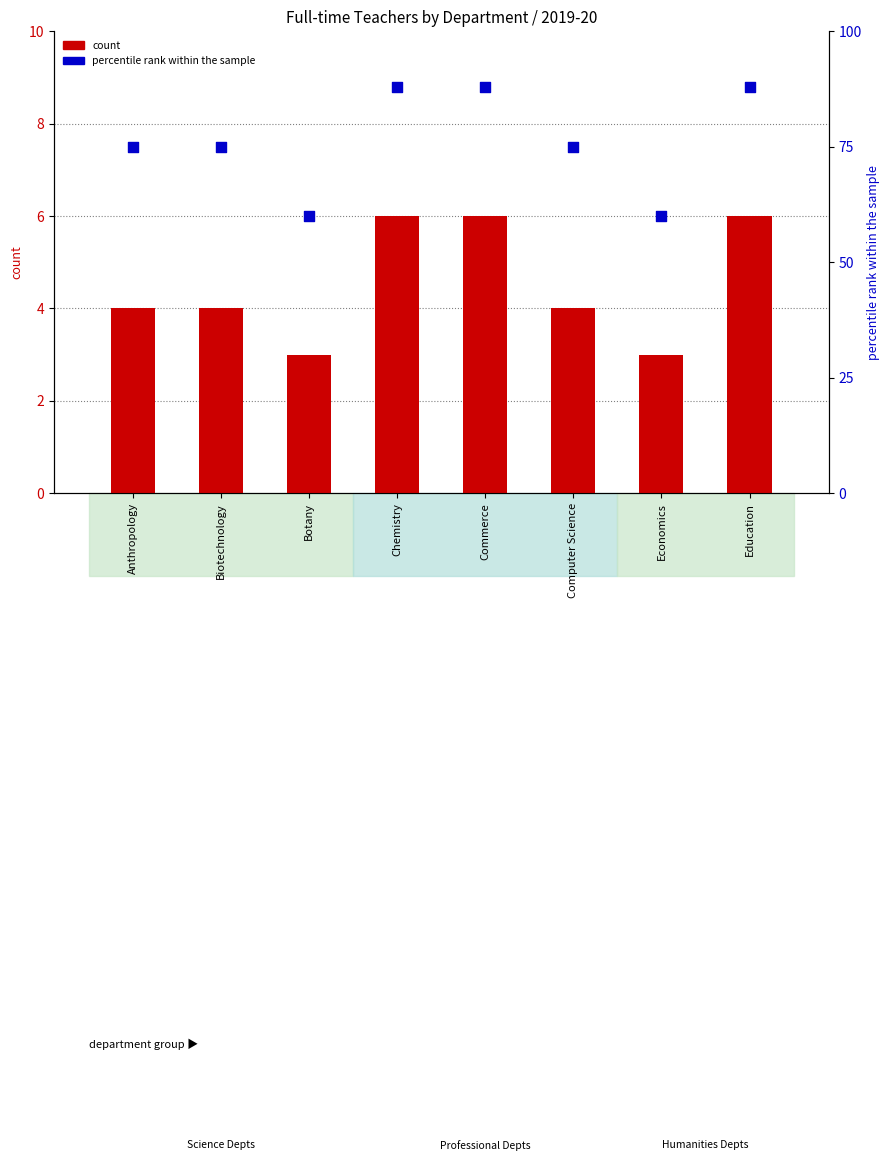

Which series reaches the maximum Y coordinate?

percentile rank within the sample